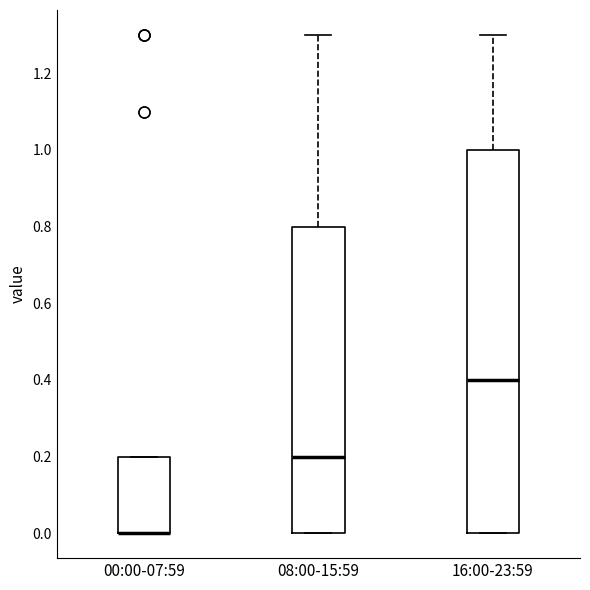

Where does the median line of the box for 16:00-23:59 sit on the y-axis? The values are not printed on the chart, so give them approximately, as read against the axis.

0.4